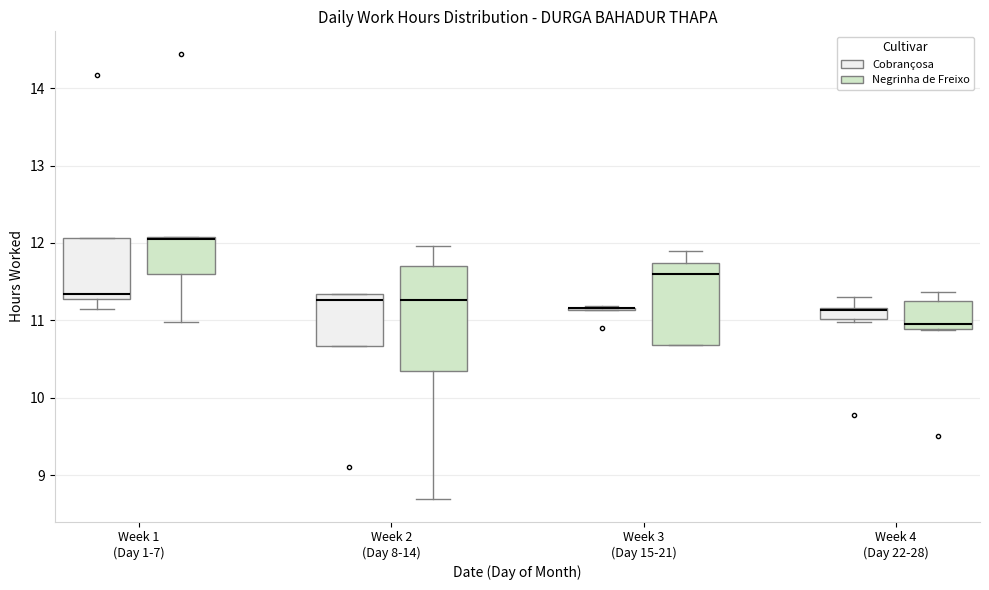

Which box is the tallest, from its lower edge to its upper edge?

Week 2 (Day 8-14) (Negrinha de Freixo)